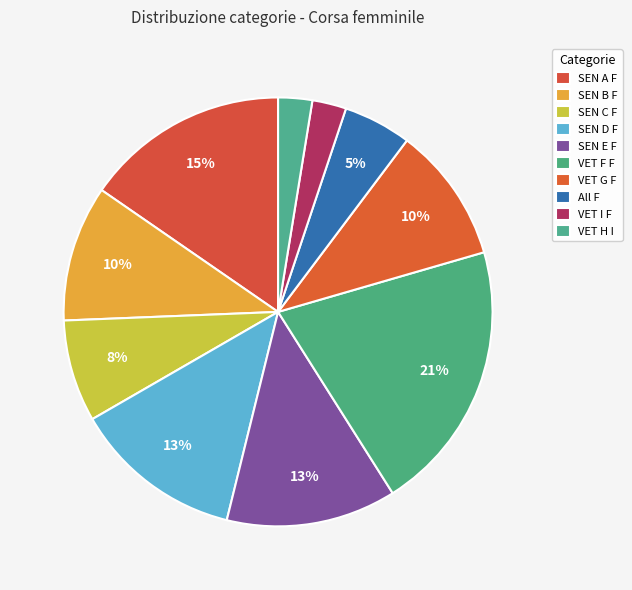

Rank the categories by value from lowest to highest.

VET I F, VET H I, All F, SEN C F, SEN B F, VET G F, SEN D F, SEN E F, SEN A F, VET F F